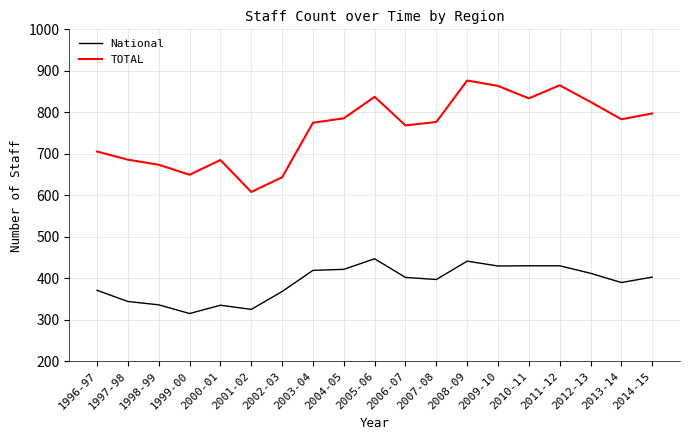

Is the value of National at 2009-10 greater than the value of TOTAL at 2000-01?

No